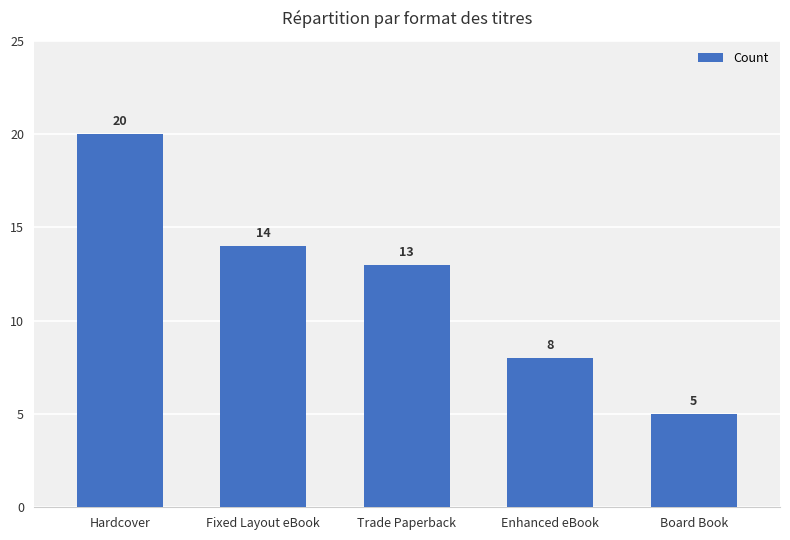

What is the label of the 5th bar from the right?

Hardcover